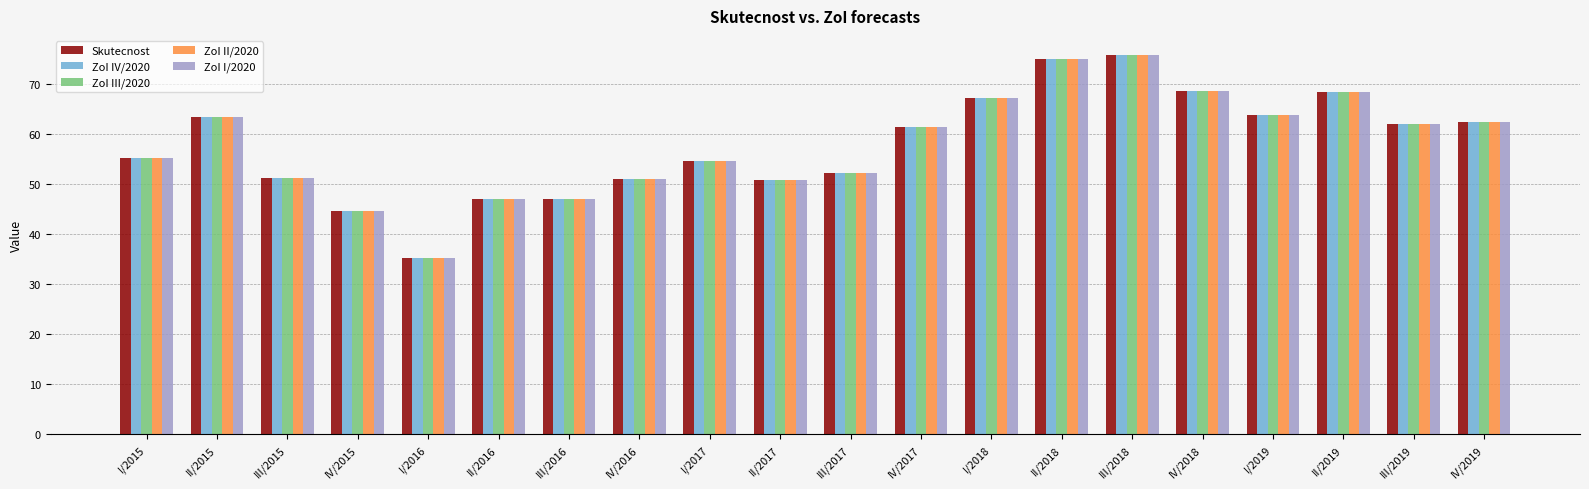

What are all the series names shown in the legend?

Skutecnost, ZoI IV/2020, ZoI III/2020, ZoI II/2020, ZoI I/2020